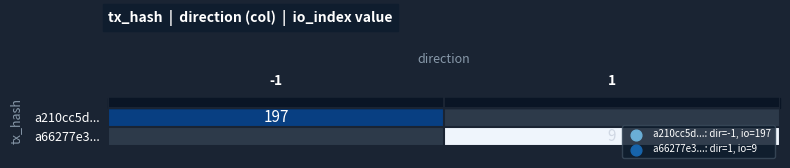

The value of a66277e3... at 1 is 6. True or false?

False